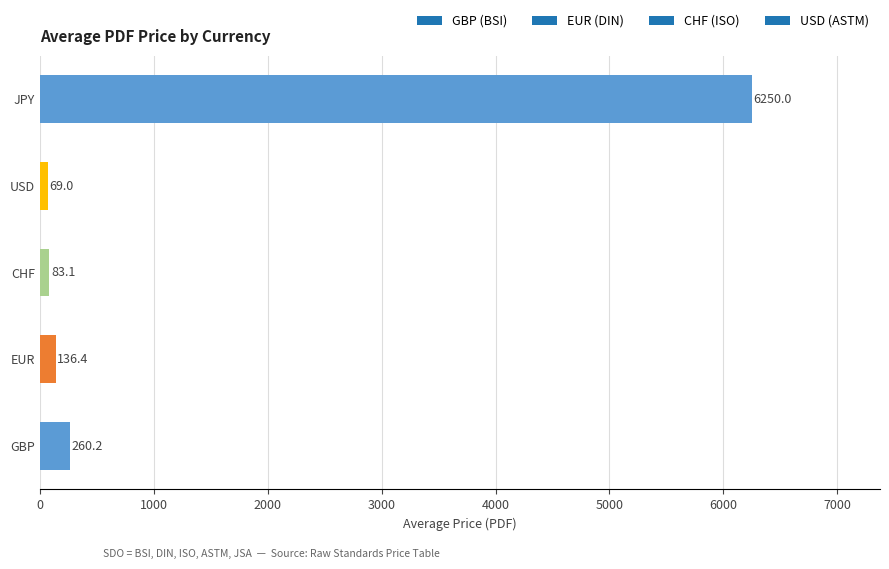

Is it true that the value at USD is 69.0?

True